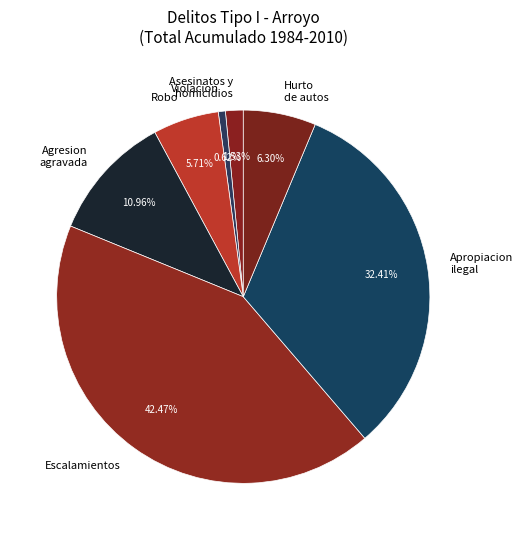

How many slices are in this pie chart?

7